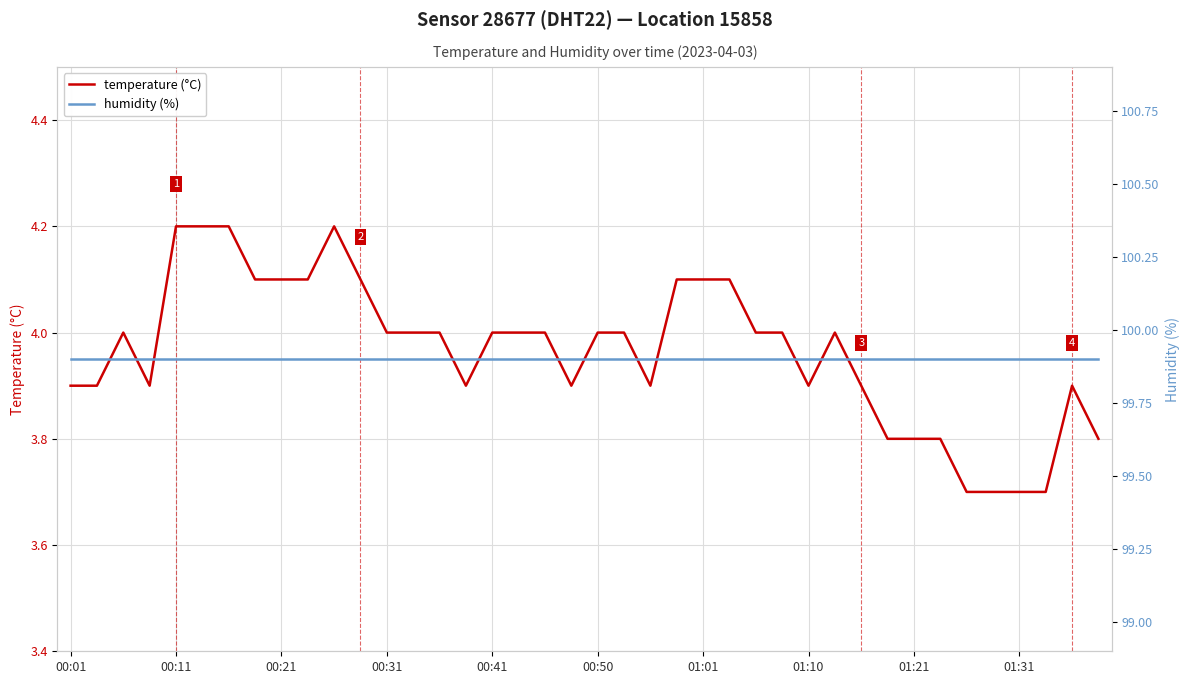

Which has a higher value, 18 or 26?

18